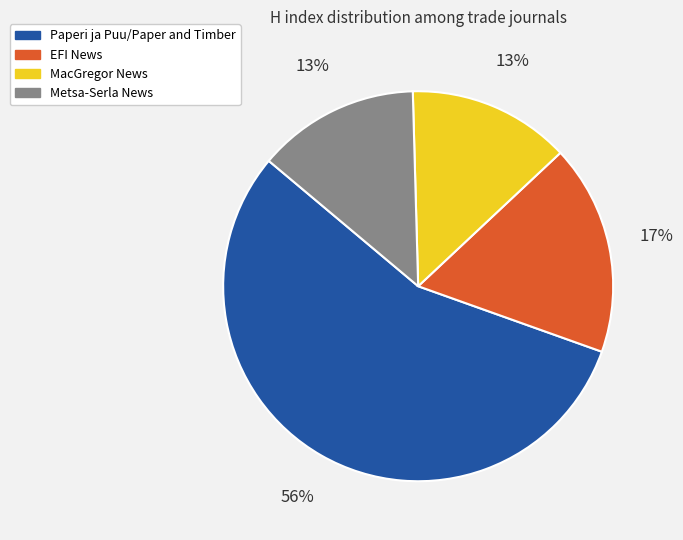

Which category accounts for the majority?

Paperi ja Puu/Paper and Timber